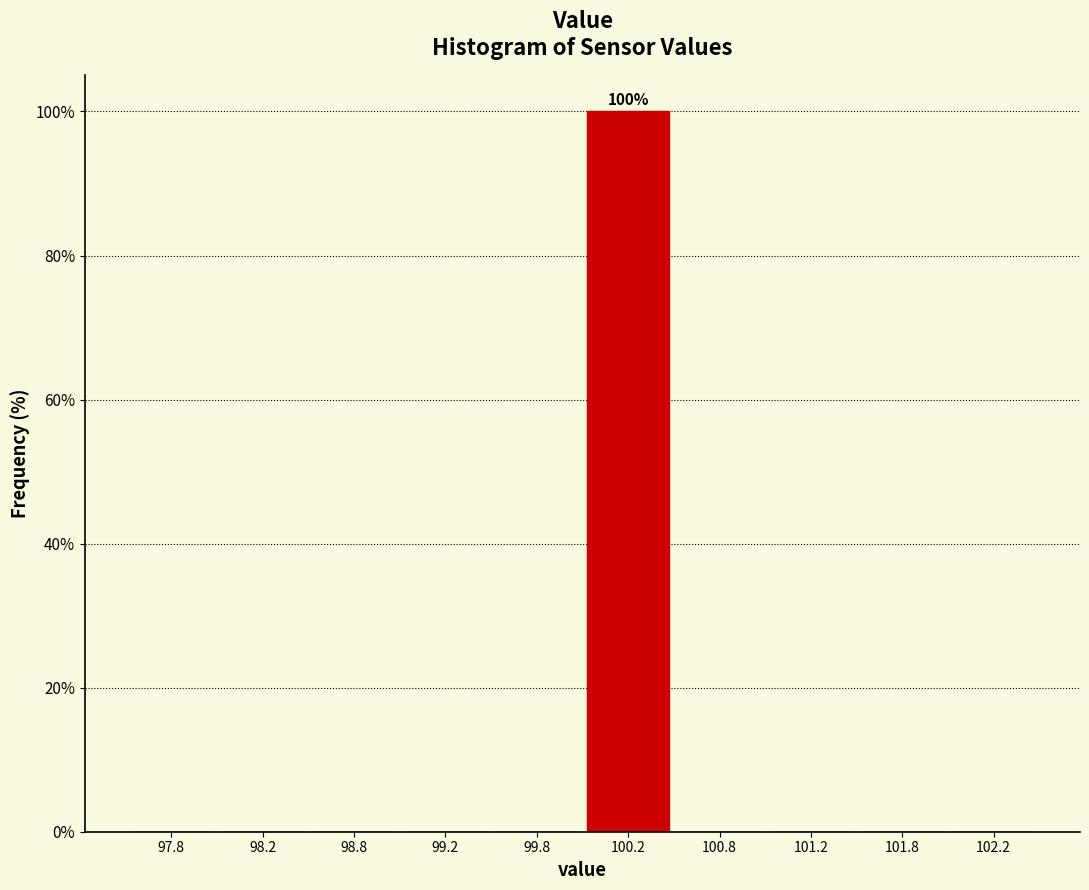

Which range on the x-axis has the tallest bar?

100.0 to 100.5